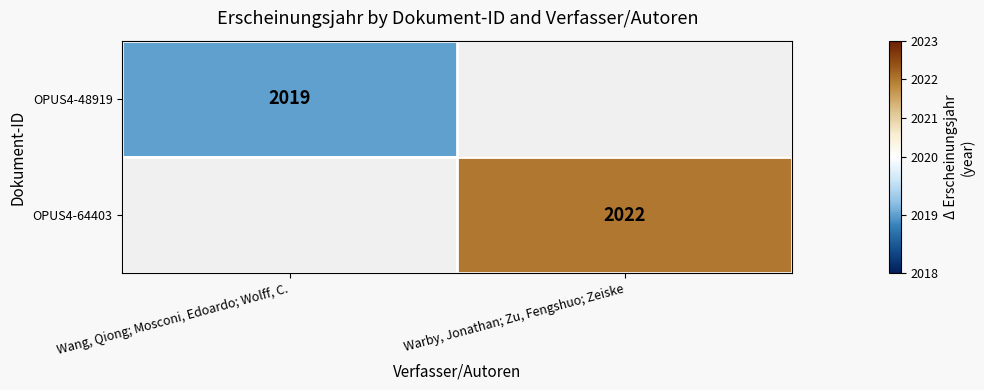

The value of OPUS4-48919 at Wang, Qiong; Mosconi, Edoardo; Wolff, C. is 2019. True or false?

True